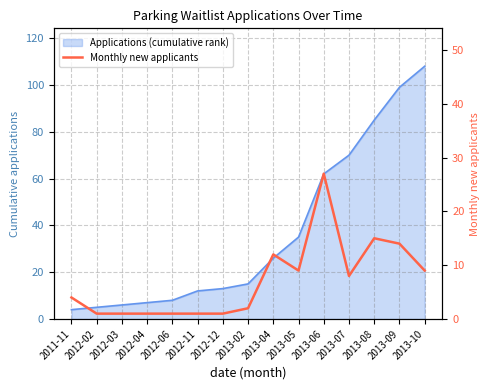

What is the sum of the values at 2012-03 and 2013-08?

16